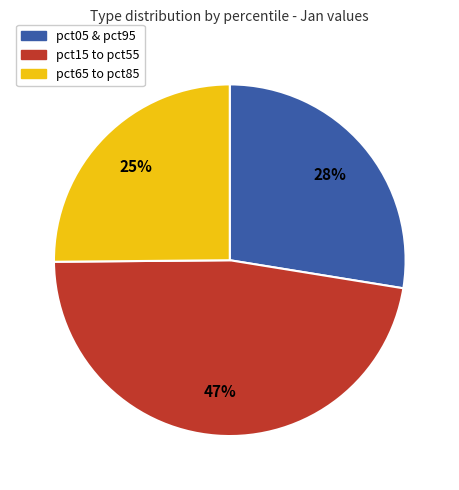

To the nearest percent, what is the difference between the largest and smallest slice percentages?

22%